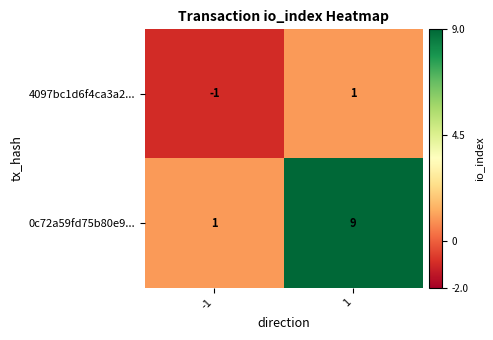

What is the greatest value displayed?

9